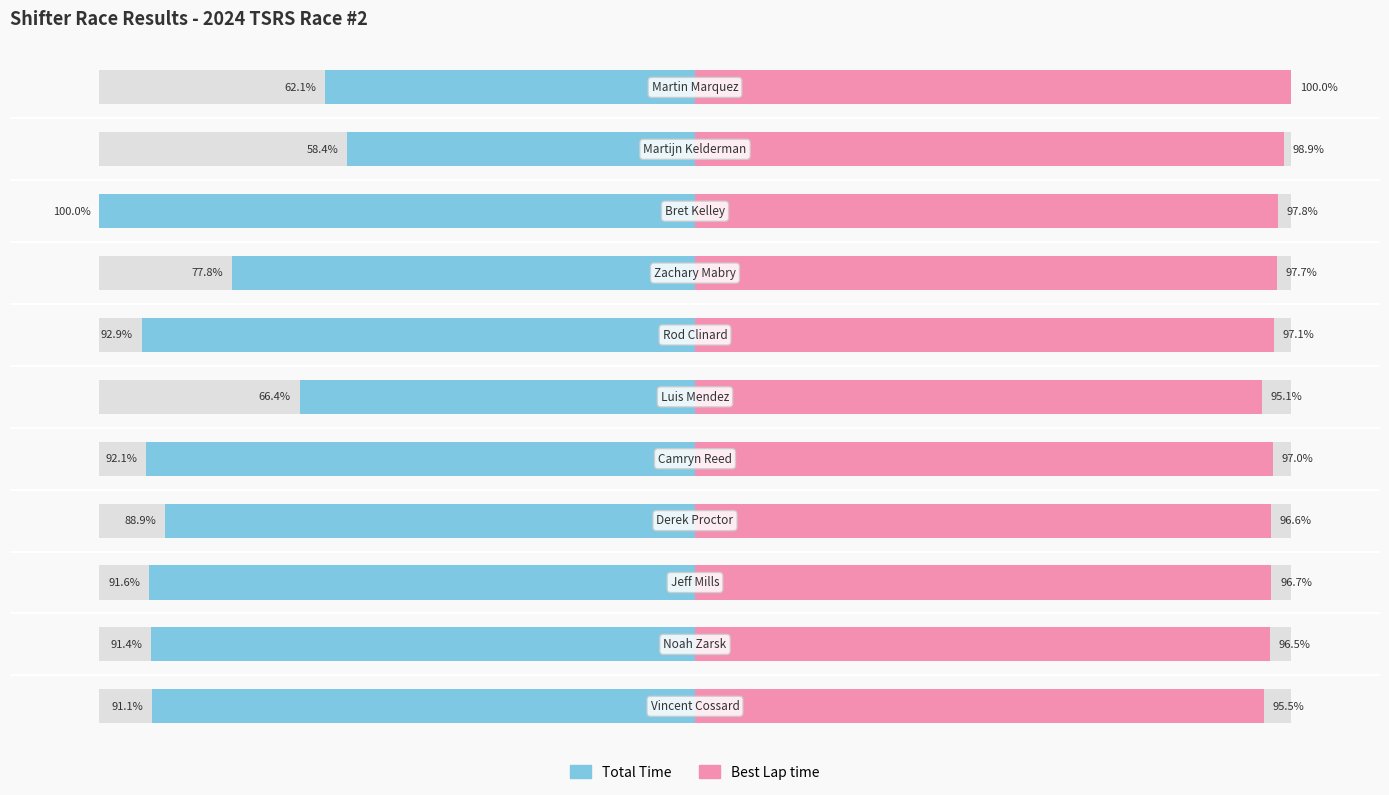

Are the bars horizontal?

Yes